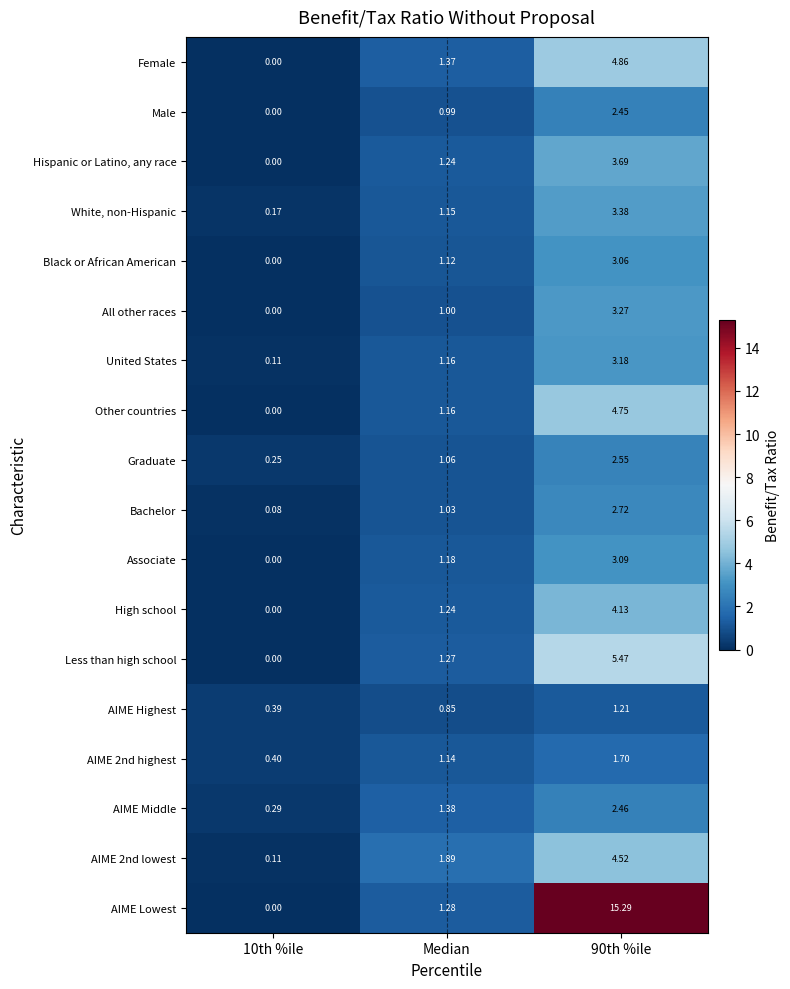

Which series changed the most between Median and 90th %ile?

AIME Lowest